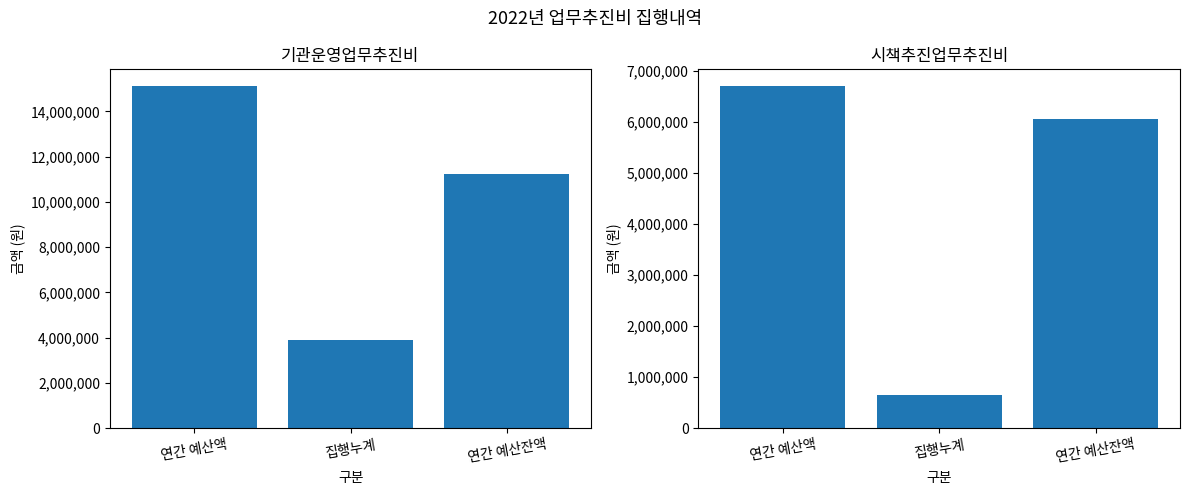

How many values in the 시책추진업무추진비 series are below 6054200?

1